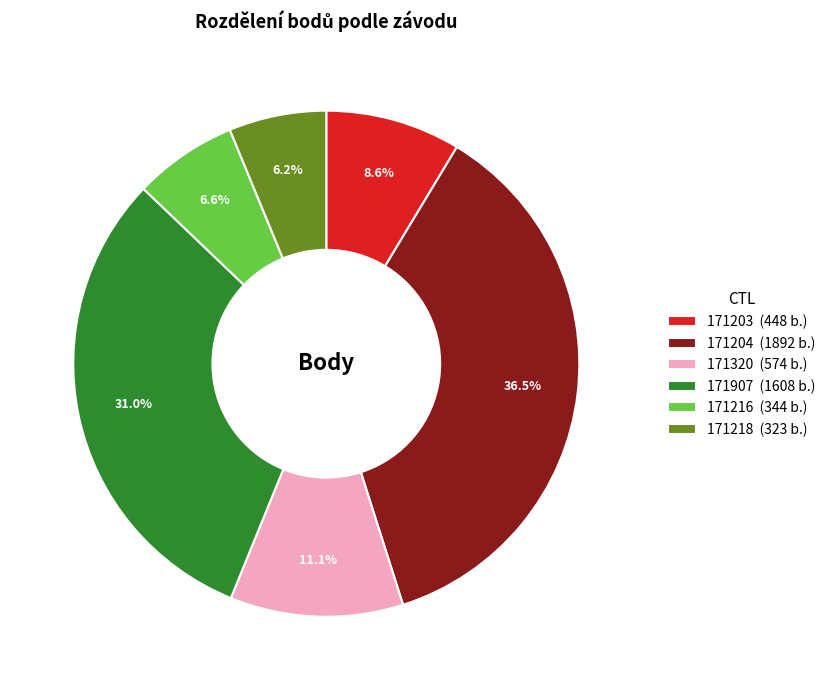

Count the number of slices in the pie.

6